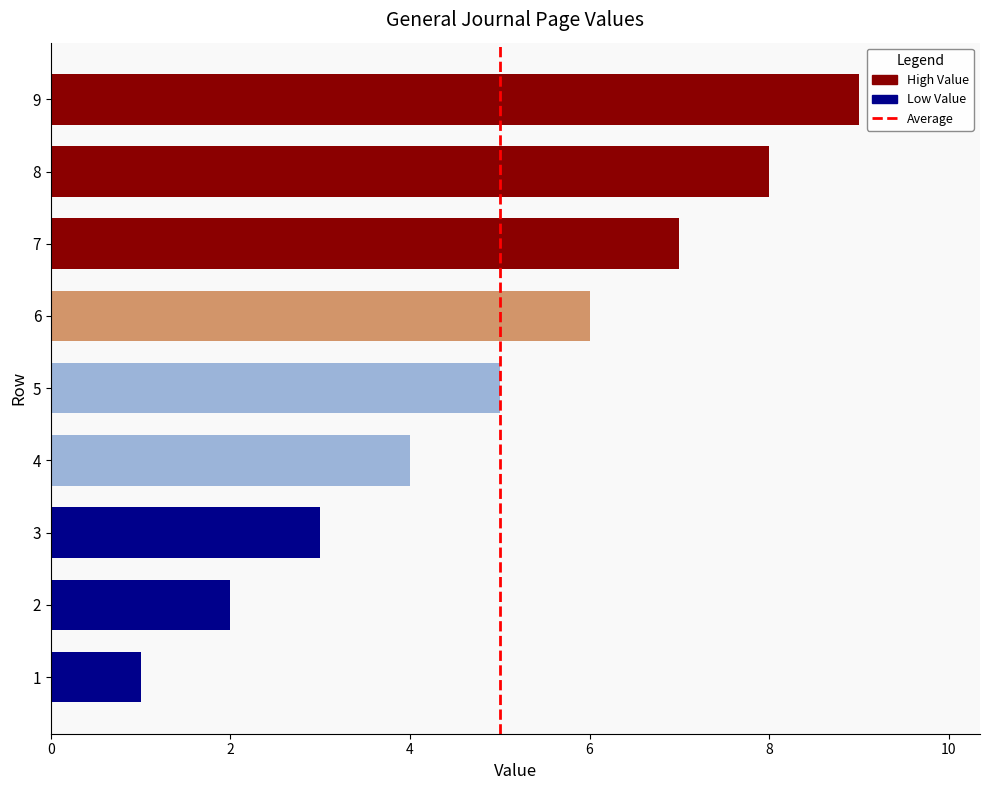

How many data points does each series have?

9